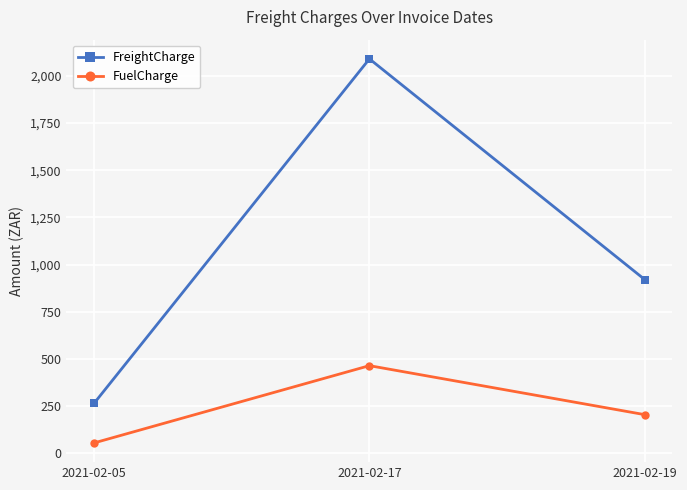

Rank the series by their maximum value, from highest to lowest.

FreightCharge, FuelCharge